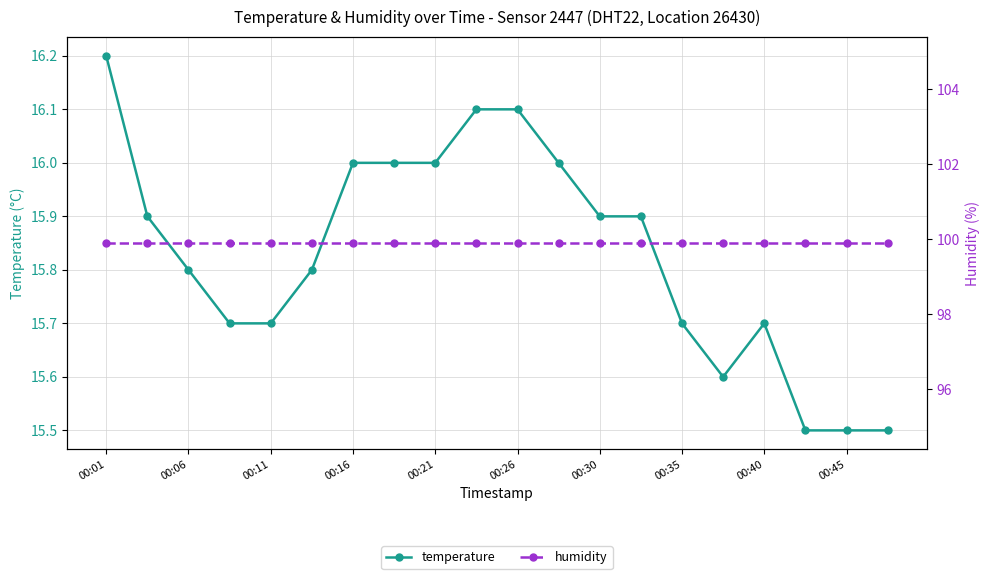

Is it true that temperature equals 15.7 at 00:40?

True